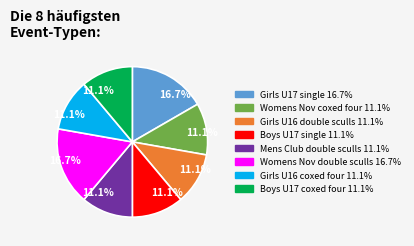

Does any single category account for the majority?

No